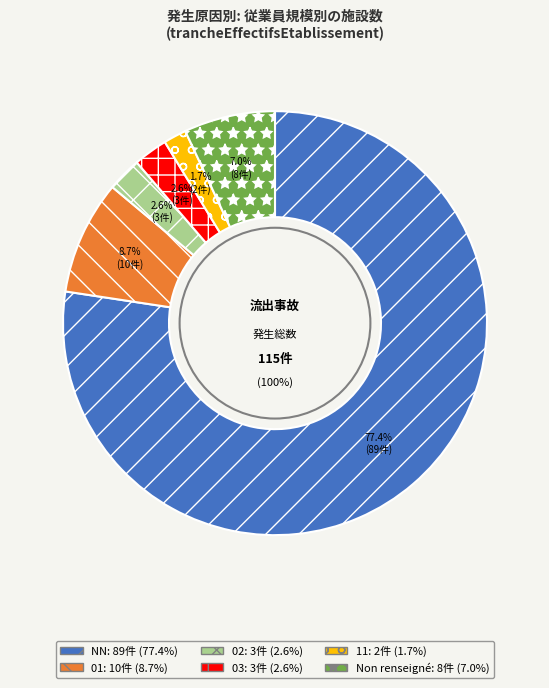

Combined, what portion of the pie is 02 and ?

9.6%